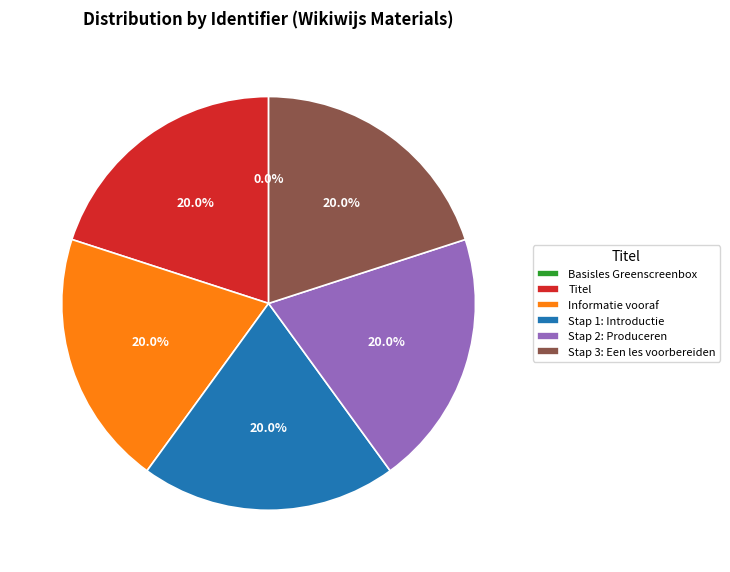

Is there any slice that represents more than half of the pie?

No